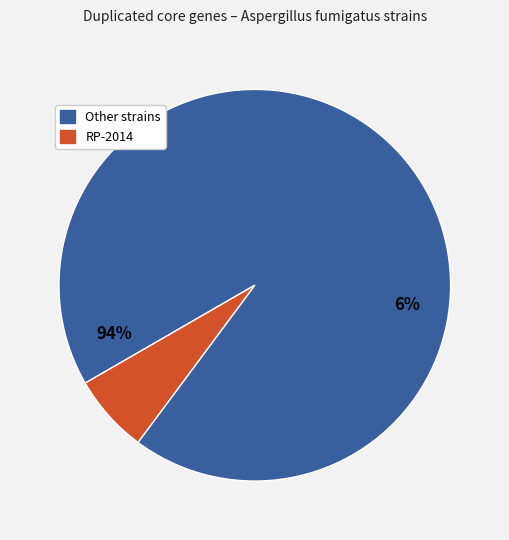

Which slice is the smallest?

RP-2014